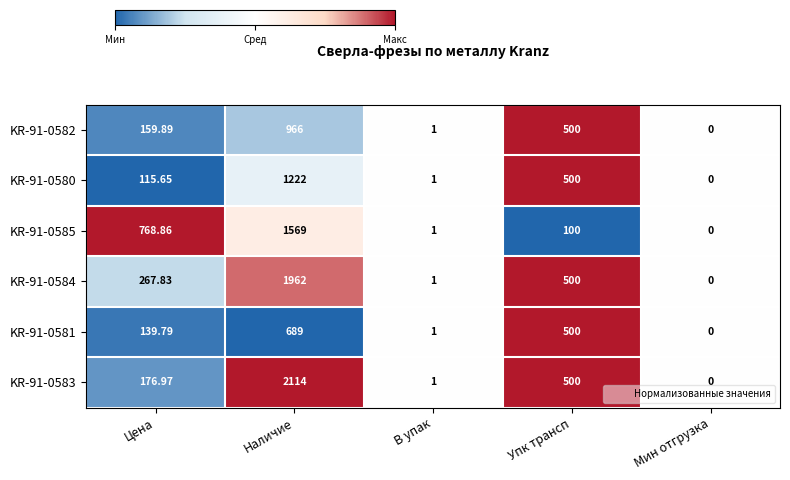

Which category has the lowest value in the KR-91-0585 series?

Мин отгрузка